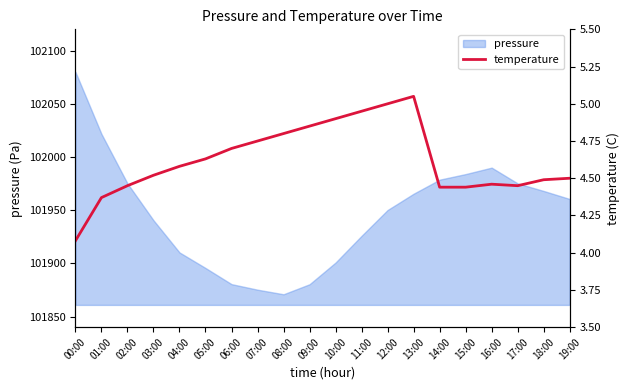

Count the number of categories in the chart.

20